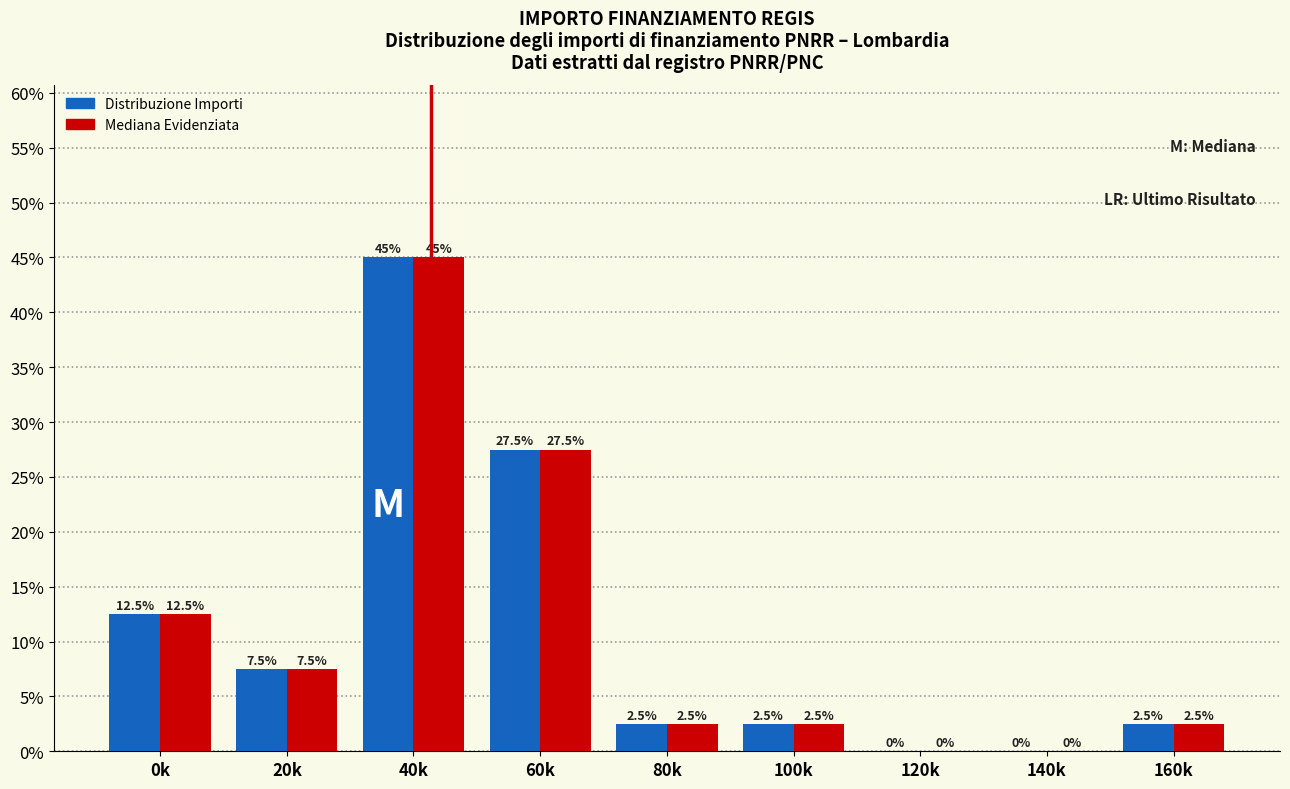

Reading right to left, list all the values displayed in this chart.

Distribuzione Importi: 160k=2.5	140k=0.0	120k=0.0	100k=2.5	80k=2.5	60k=27.5	40k=45.0	20k=7.5	0k=12.5
Mediana Evidenziata: 160k=2.5	140k=0.0	120k=0.0	100k=2.5	80k=2.5	60k=27.5	40k=45.0	20k=7.5	0k=12.5